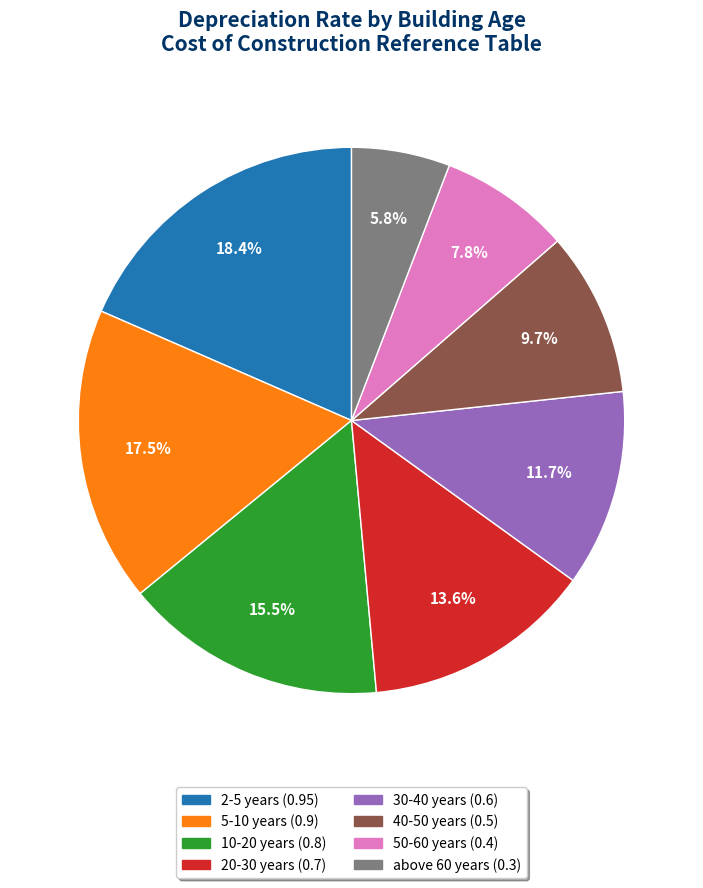

Between above 60 years and 50-60 years, which is larger?

50-60 years